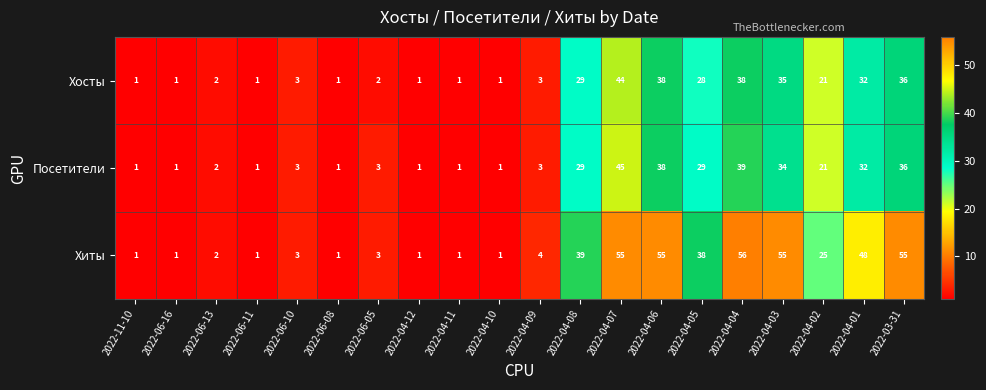

What is the difference between the maximum and second lowest values in the Посетители series?

44